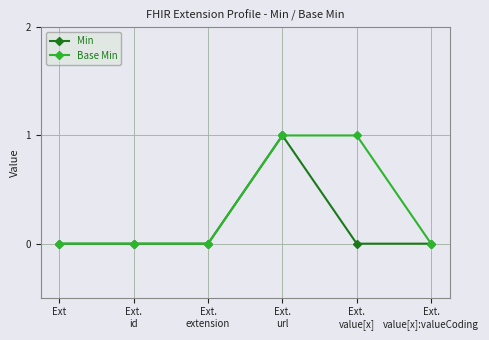

What position from the left is Ext?

1